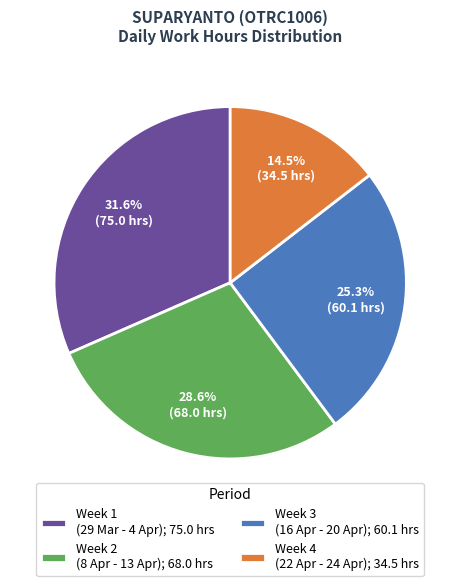

Count the number of slices in the pie.

4